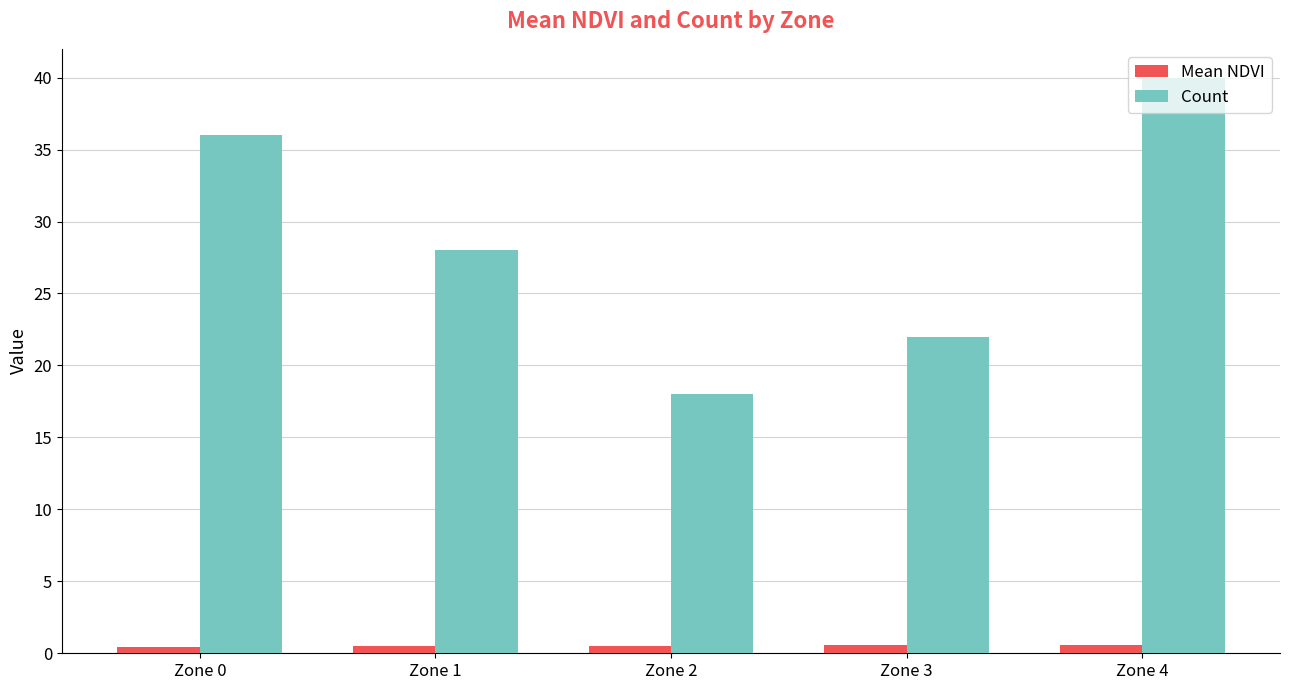

Which label corresponds to the largest value in the chart?

Zone 4